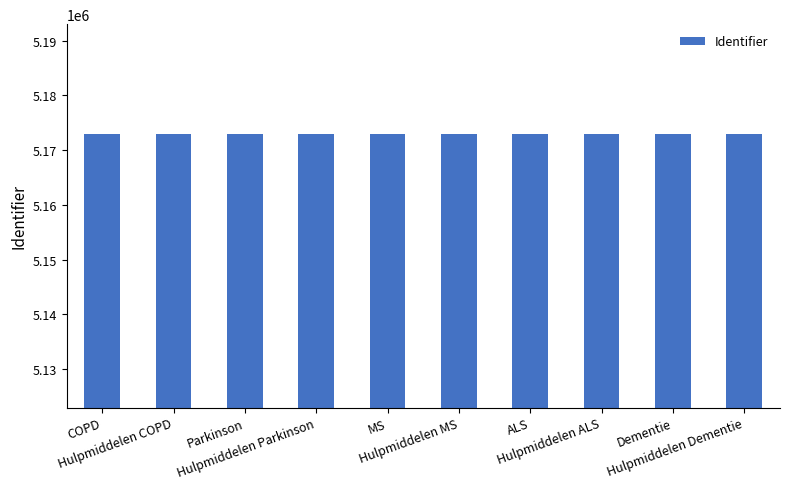

What position from the left is Hulpmiddelen Parkinson?

4